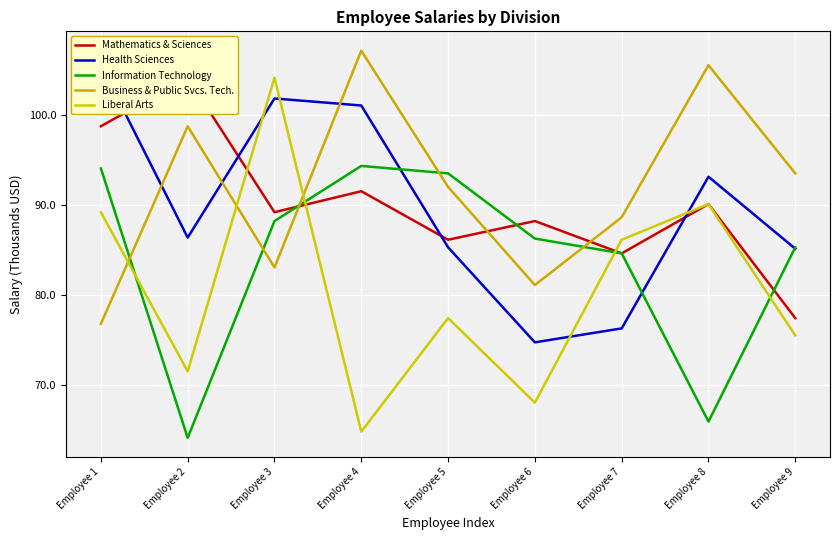

Rank the series by their maximum value, from lowest to highest.

Information Technology, Mathematics & Sciences, Liberal Arts, Health Sciences, Business & Public Svcs. Tech.